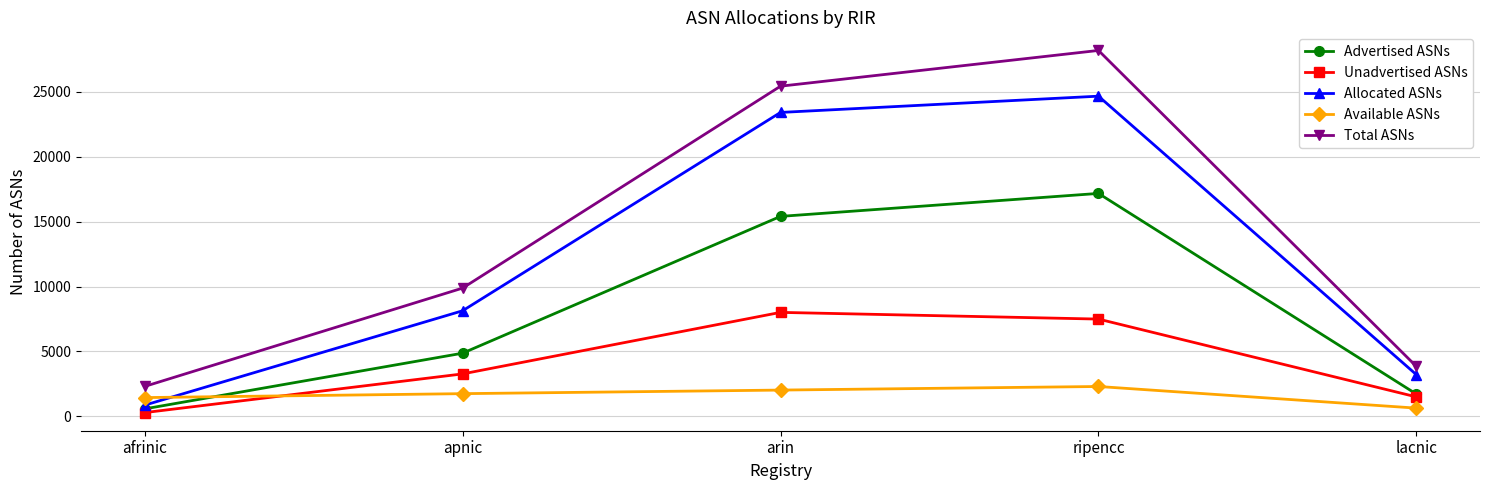

What position from the right is lacnic?

1